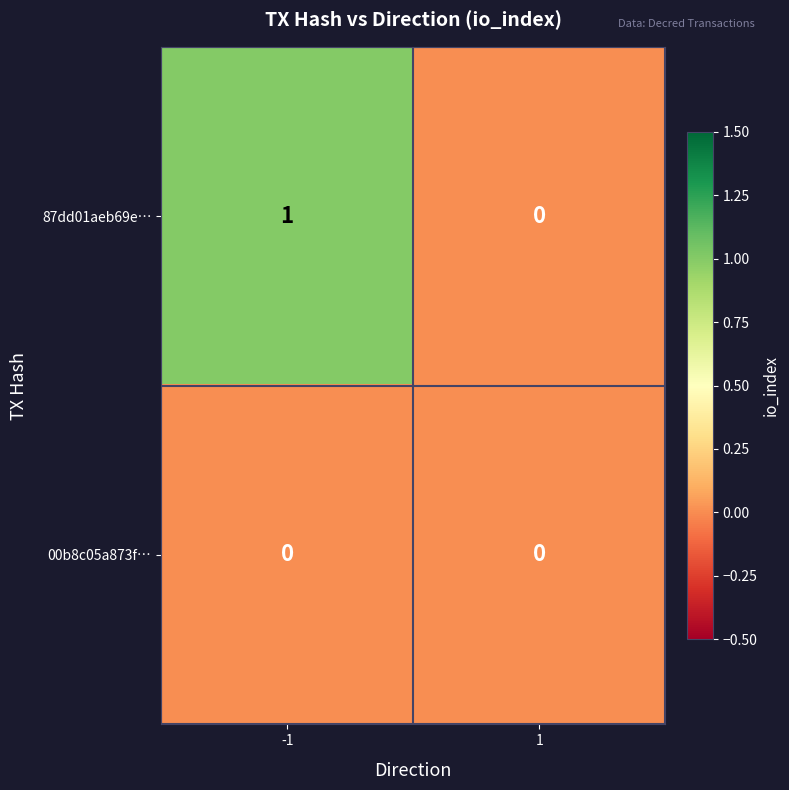

What is the spread (max minus min) of values at -1?

1